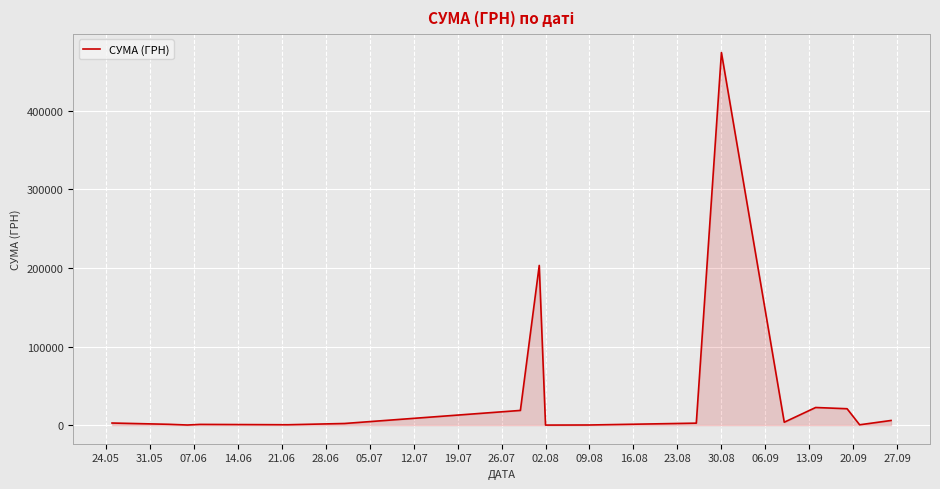

What is the greatest value displayed?

474245.3